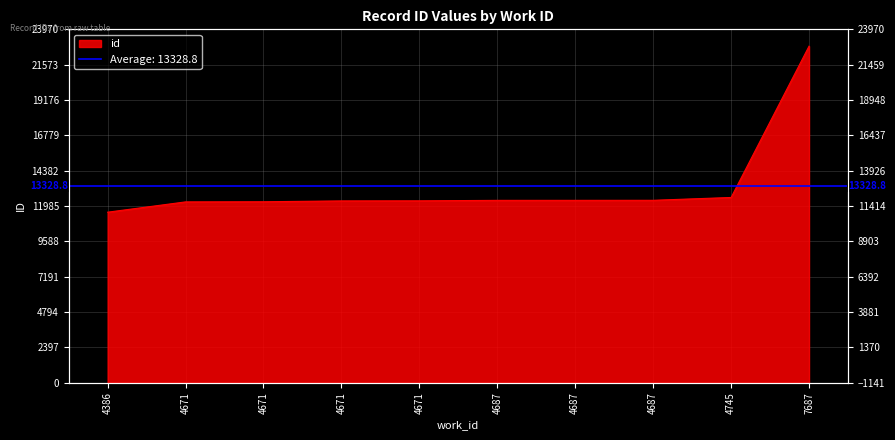

Reading left to right, extract all data points from this chart.

11567	12266	12275	12332	12338	12370	12371	12374	12566	22829